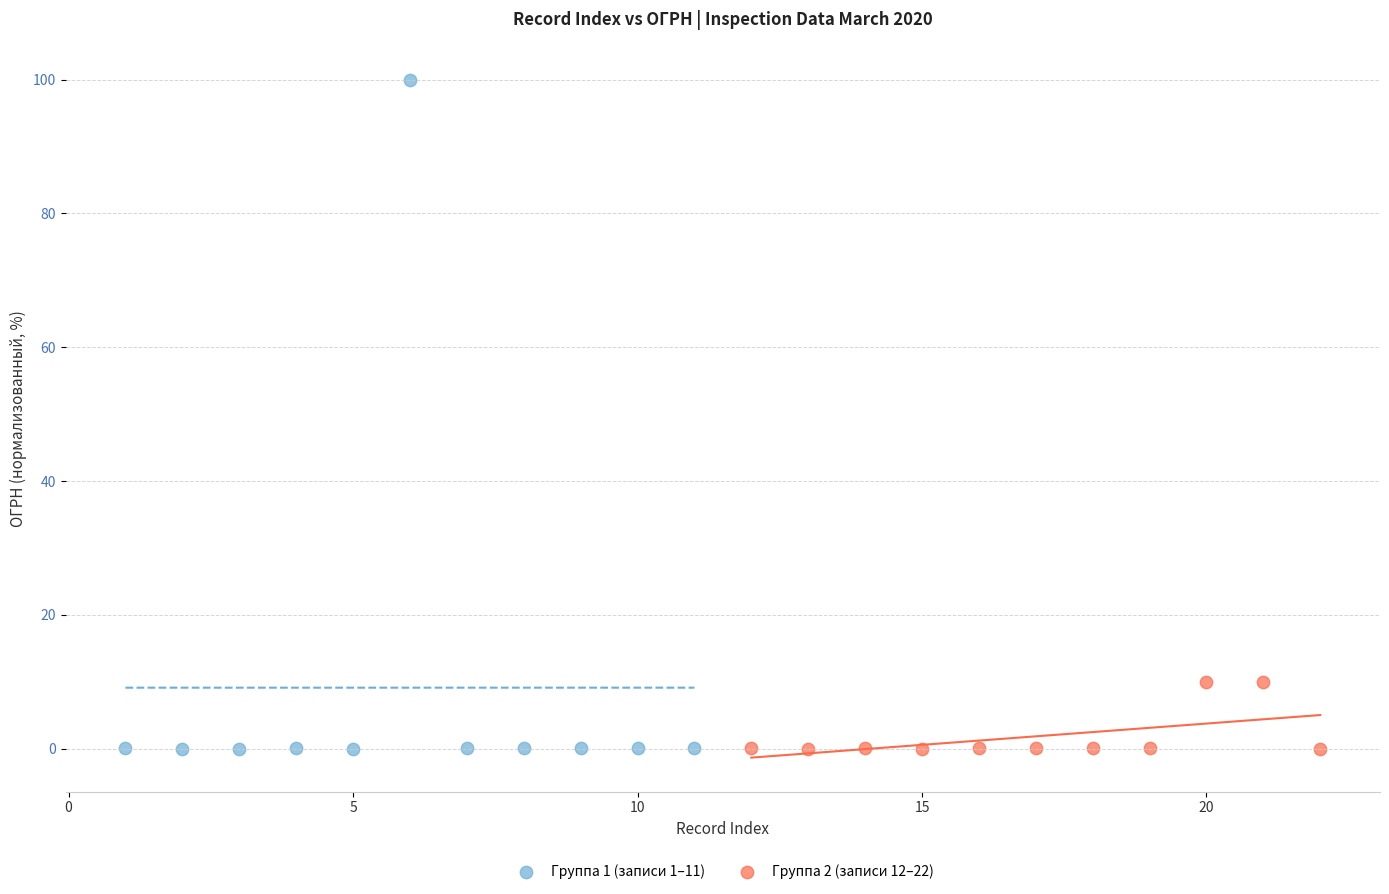

Which series has the widest spread of Y values?

Группа 1 (записи 1–11)